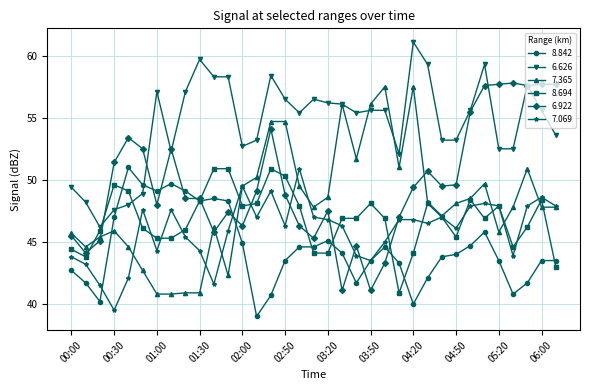

What are all the series names shown in the legend?

8.842, 6.626, 7.365, 8.694, 6.922, 7.069